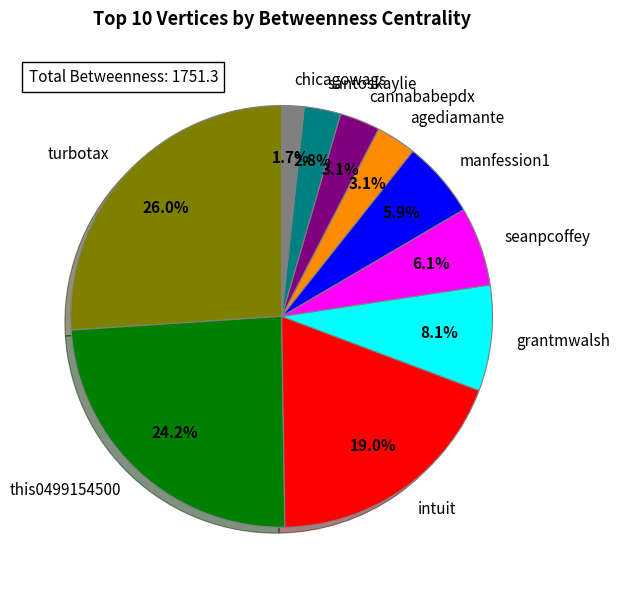

What percentage is the grantmwalsh slice, to the nearest percent?

8%